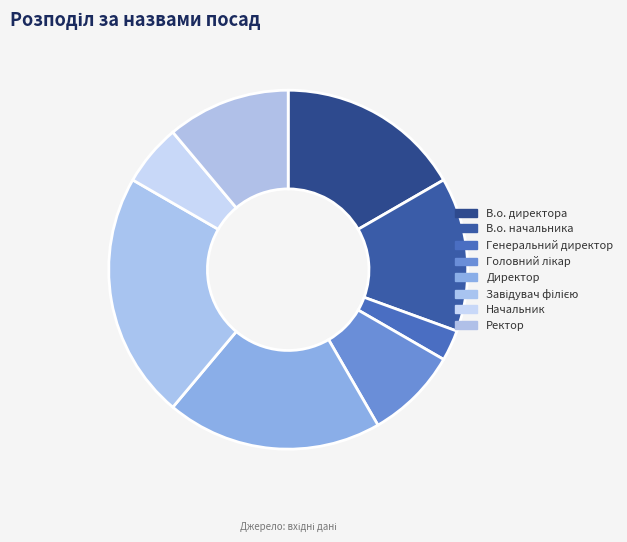

Rank the categories by value from lowest to highest.

Генеральний директор, Начальник, Головний лікар, Ректор, В.о. начальника, В.о. директора, Директор, Завідувач філією